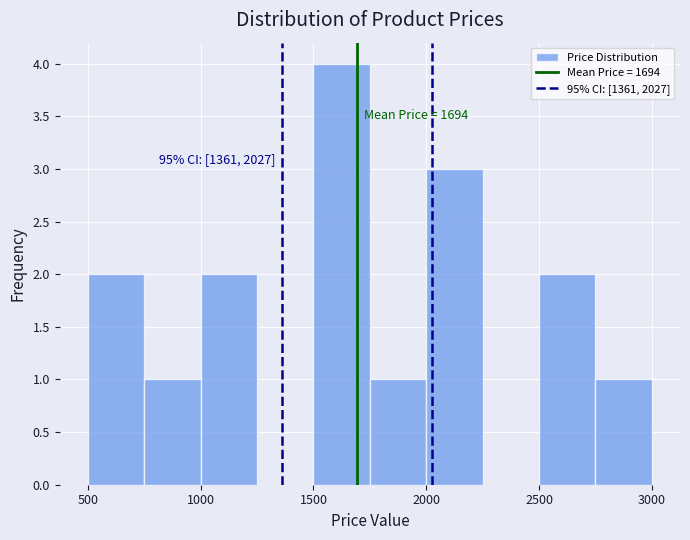

Over which range of the x-axis is the bar tallest?

1500 to 1750